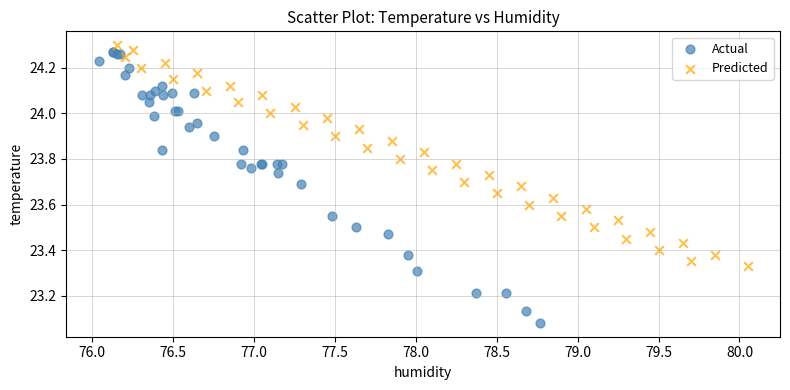

Which series reaches the maximum Y coordinate?

Predicted